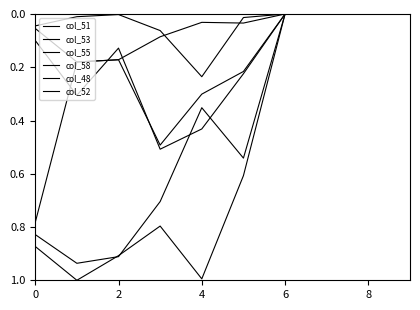

Where is the first local minimum for col_53?

4